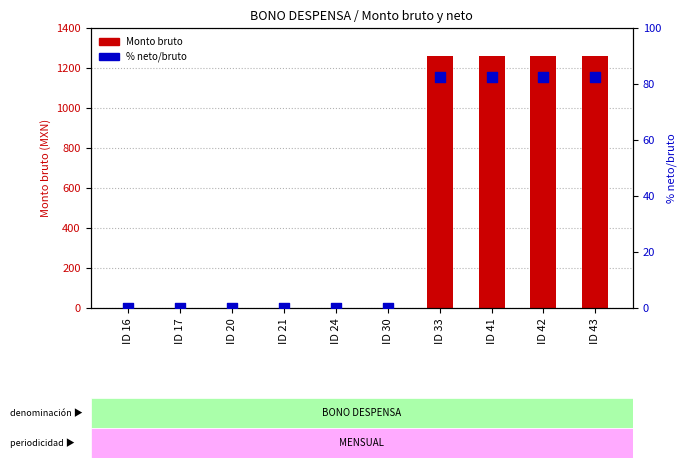

At how many categories does at least one series exceed 1064?

4